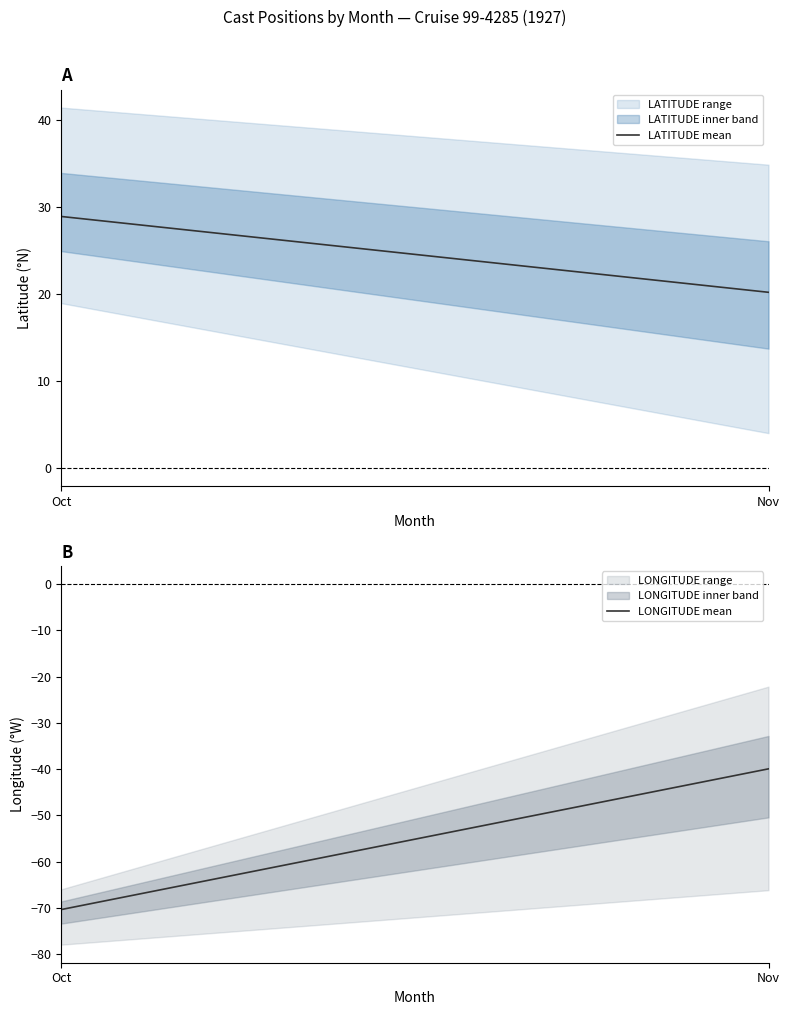

Is the value of LATITUDE at 11 greater than the value of LONGITUDE at 11?

Yes